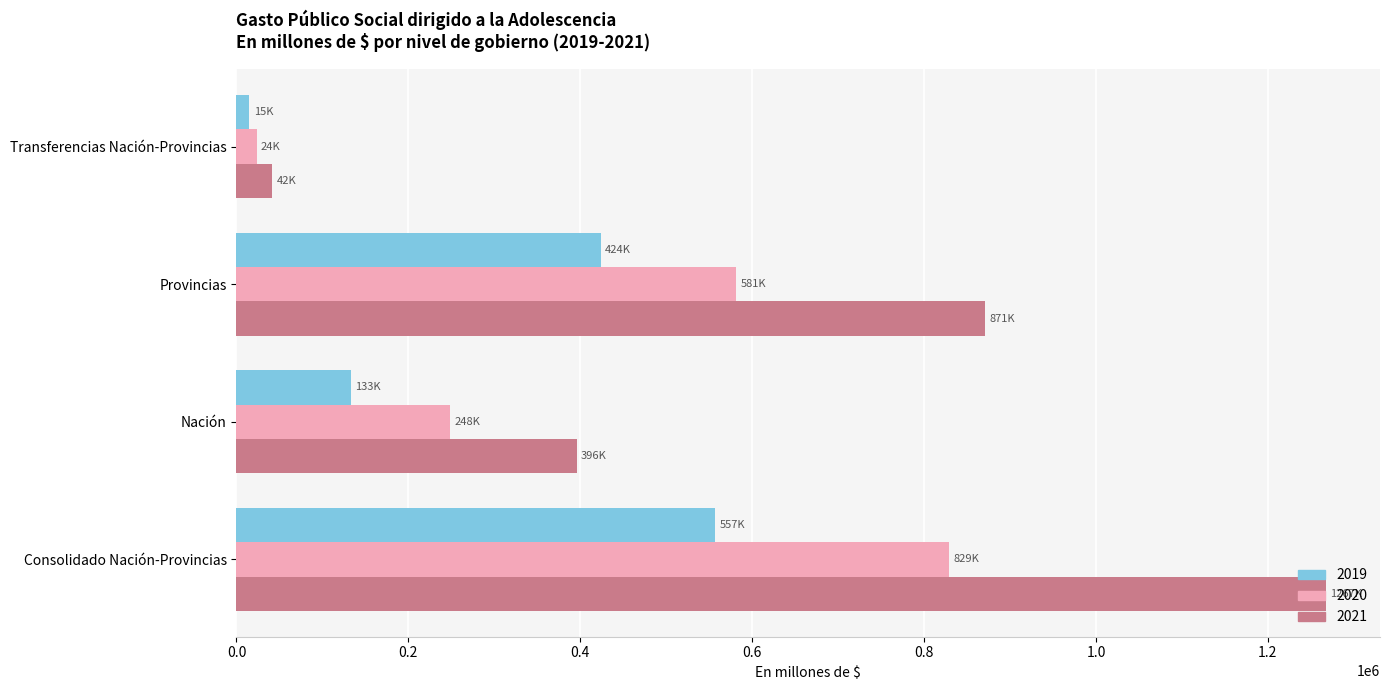

What is the average value of the 2020 series?

420625.9